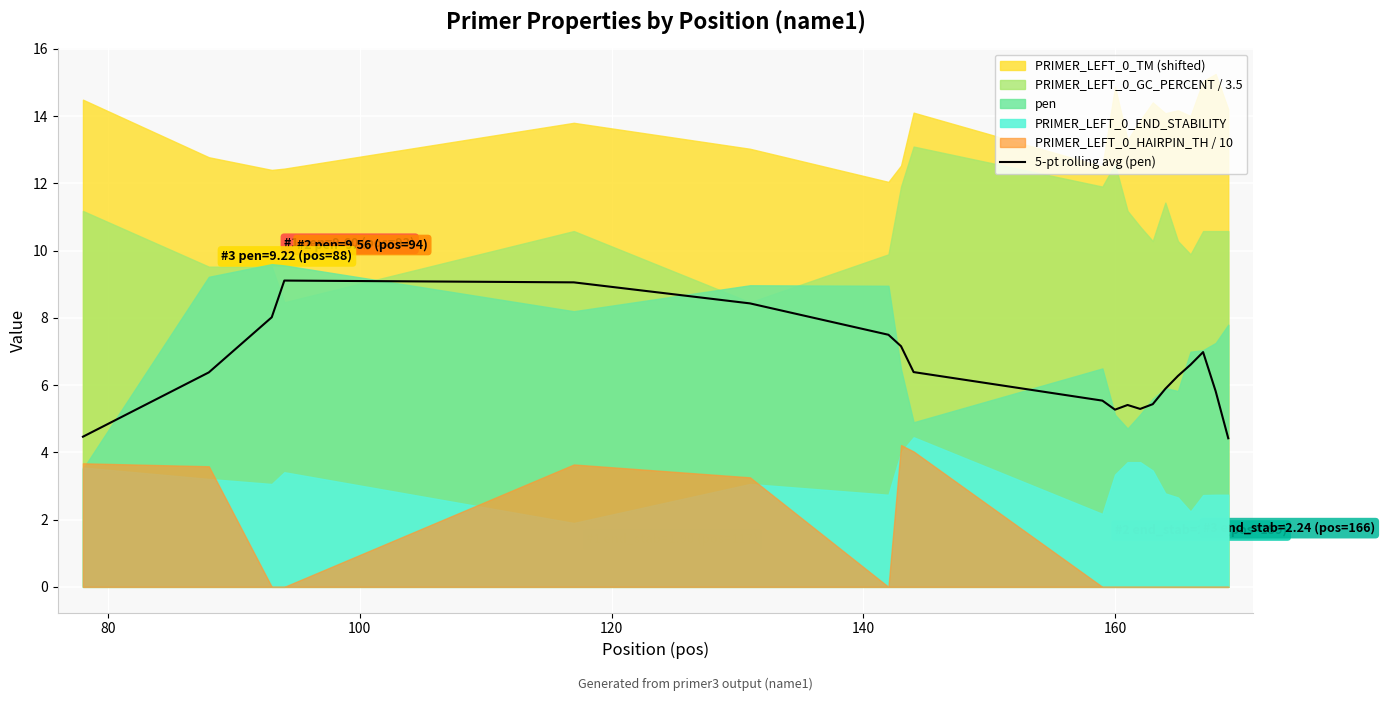

True or false: the data shows 2.0 at 19.

False